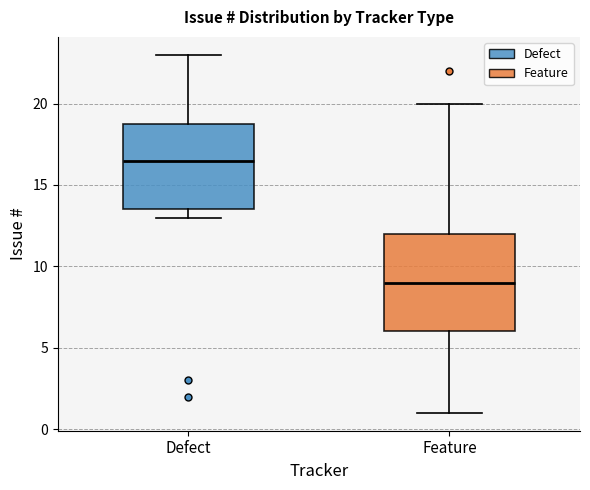

Where is the upper edge of the box for Defect on the y-axis? The values are not printed on the chart, so give them approximately, as read against the axis.

19.0